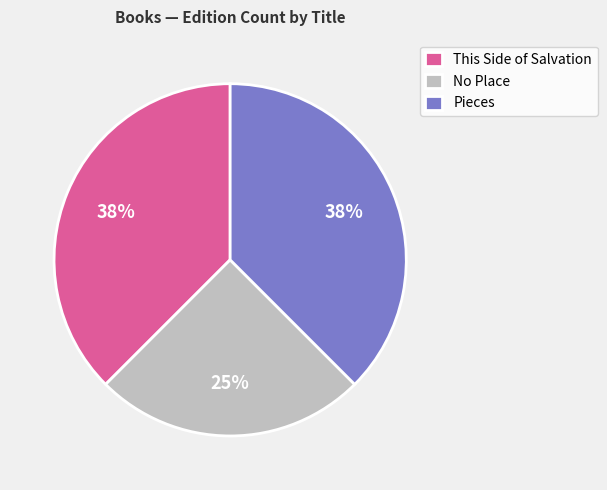

How many segments does this pie chart have?

3